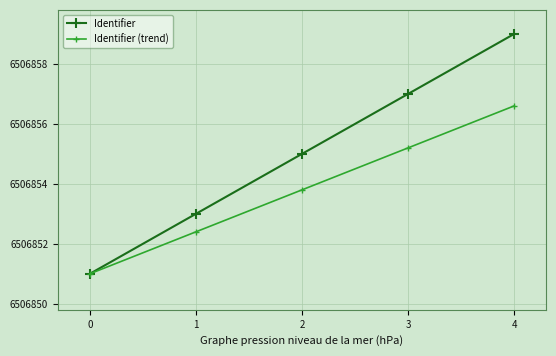

Does the chart have visible grid lines?

Yes